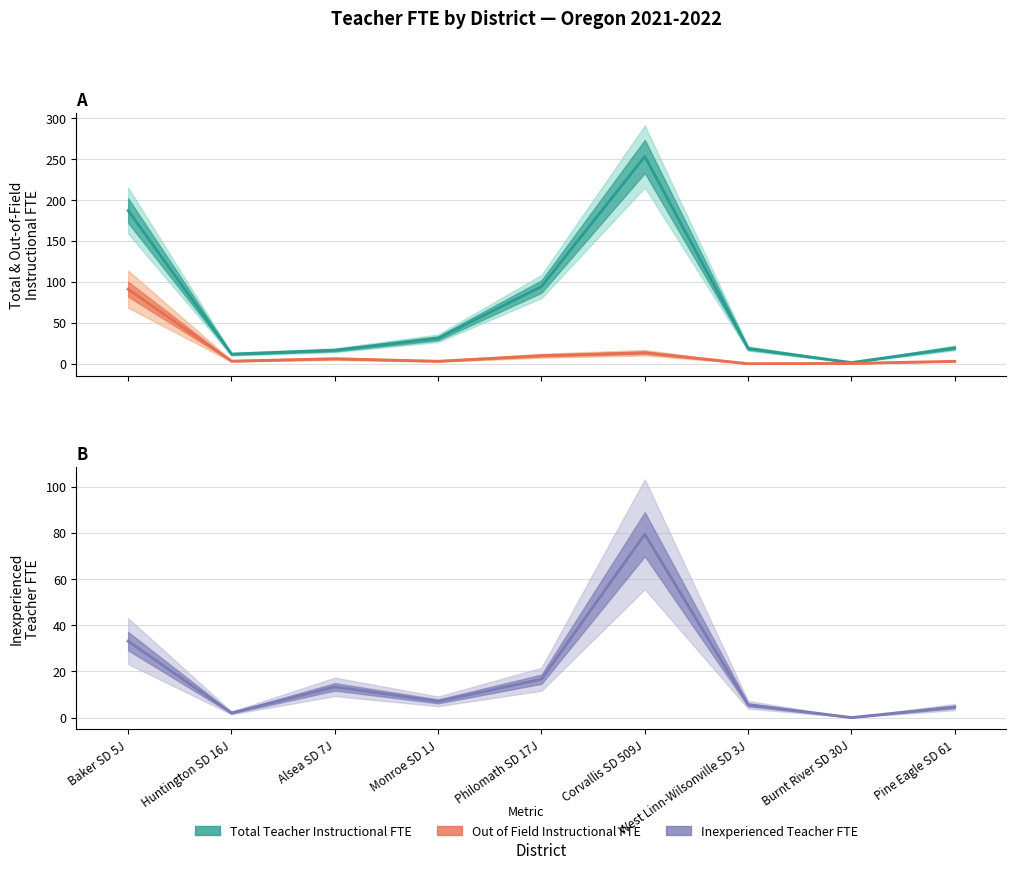

How many positive values does the Inexperienced Teacher FTE series have?

8